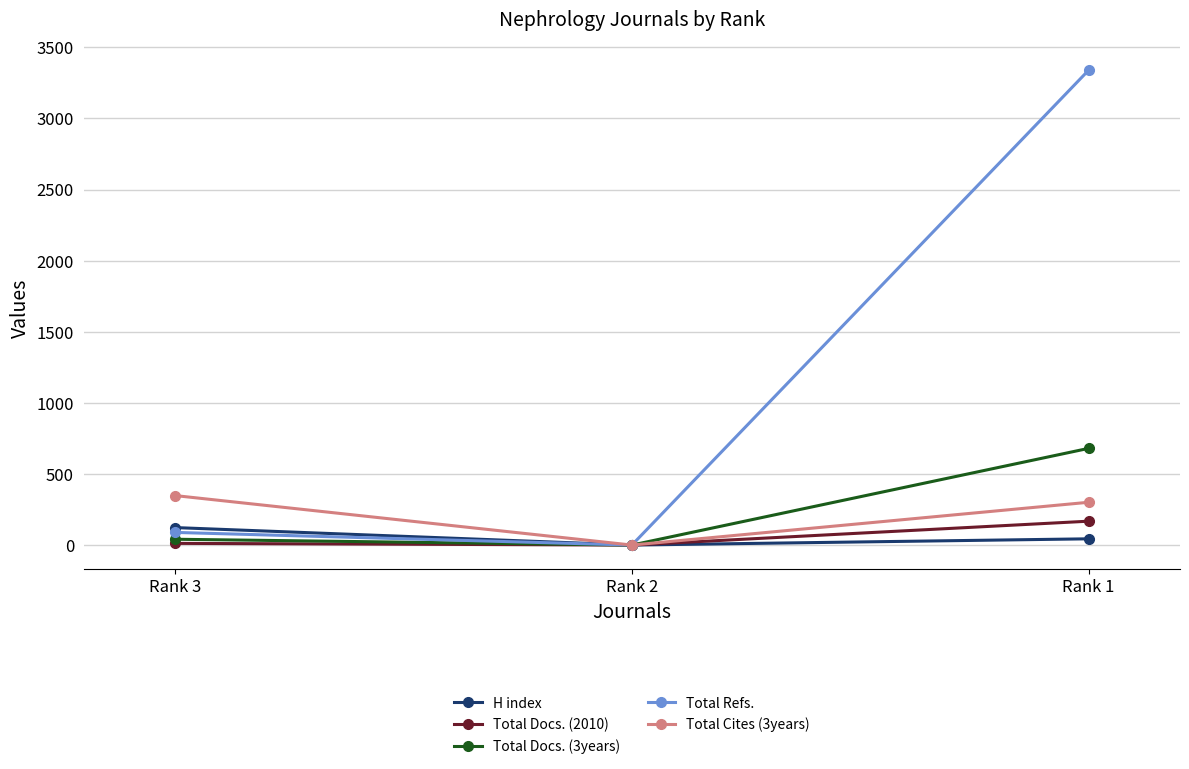

What is the approximate value of Total Refs. at Rank 1?

3339